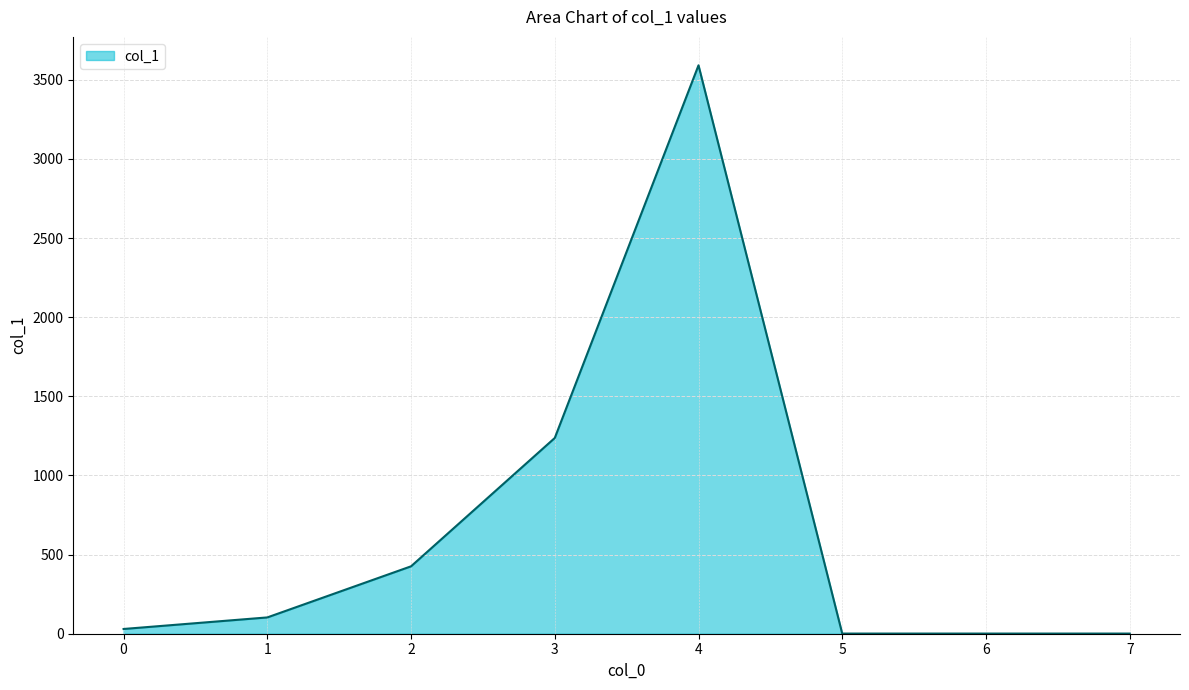

Which label corresponds to the largest value in the chart?

4